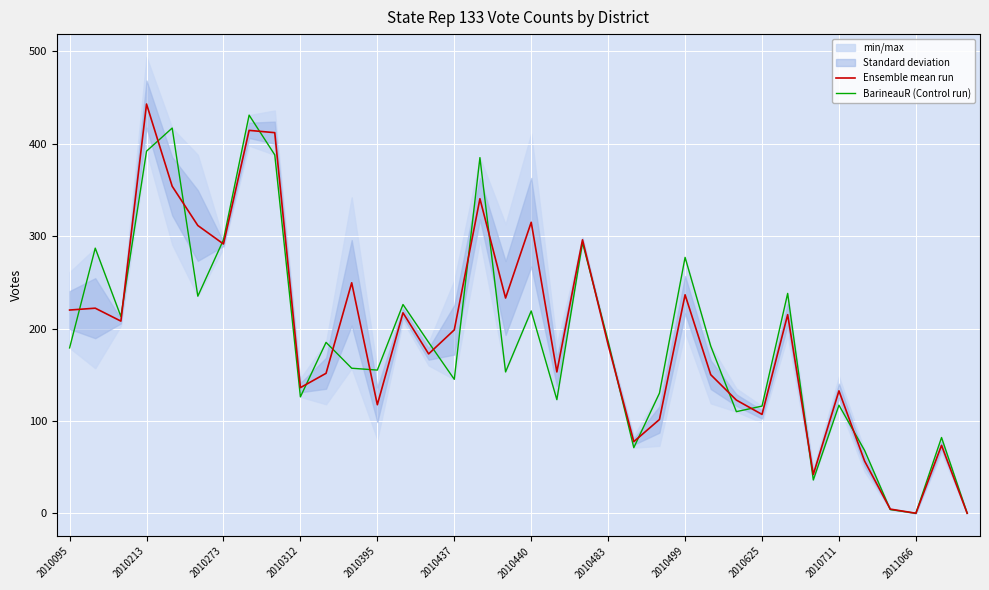

Reading left to right, list all the values displayed in this chart.

Ensemble mean run: 220.0	222.0	208.0	443.0	354.0	311.5	291.5	414.5	412.0	136.0	151.5	249.5	117.5	217.0	172.5	198.5	340.5	233.0	315.0	153.0	296.0	182.5	77.5	101.5	236.5	150.0	122.5	107.0	215.0	42.0	132.5	56.5	4.5	0.0	73.5	0.0
BarineauR (Control run): 179.0	287.0	213.0	392.0	417.0	235.0	296.0	431.0	388.0	126.0	185.0	157.0	155.0	226.0	185.0	145.0	385.0	153.0	219.0	123.0	293.0	186.0	71.0	130.0	277.0	181.0	110.0	116.0	238.0	36.0	117.0	68.0	4.0	0.0	82.0	0.0